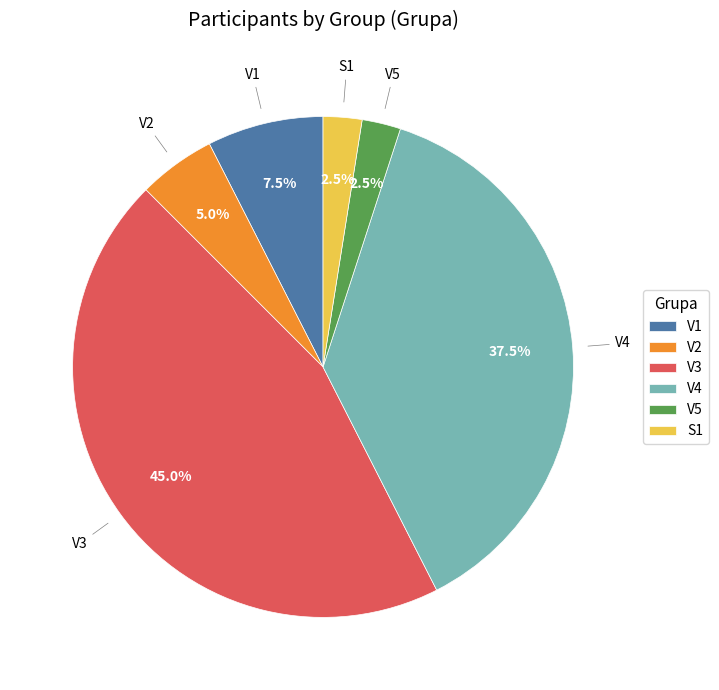

Combined, what portion of the pie is V1 and V2?

12.5%